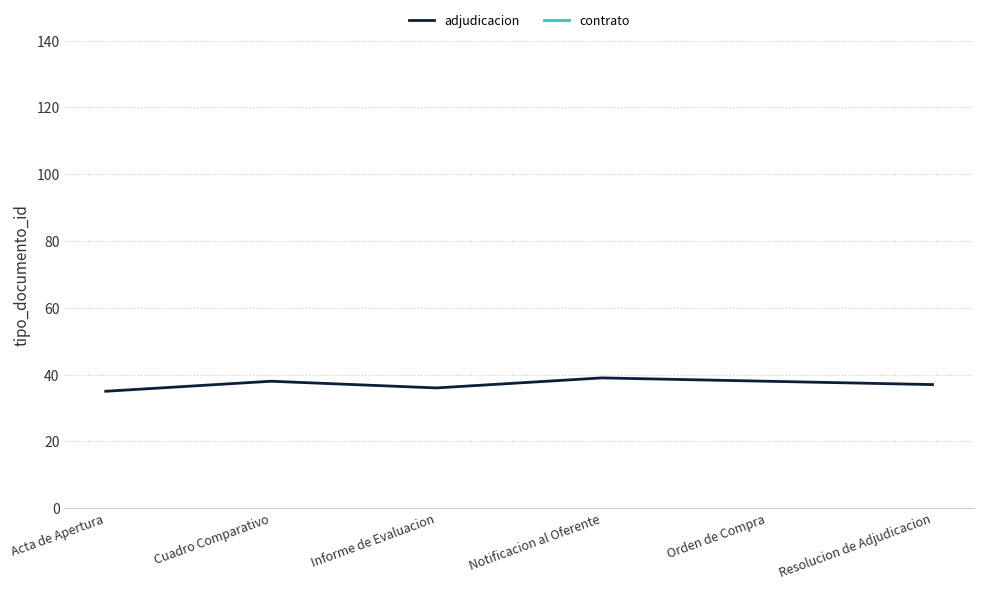

Which has a higher value, Acta de Apertura or Informe de Evaluacion?

Informe de Evaluacion